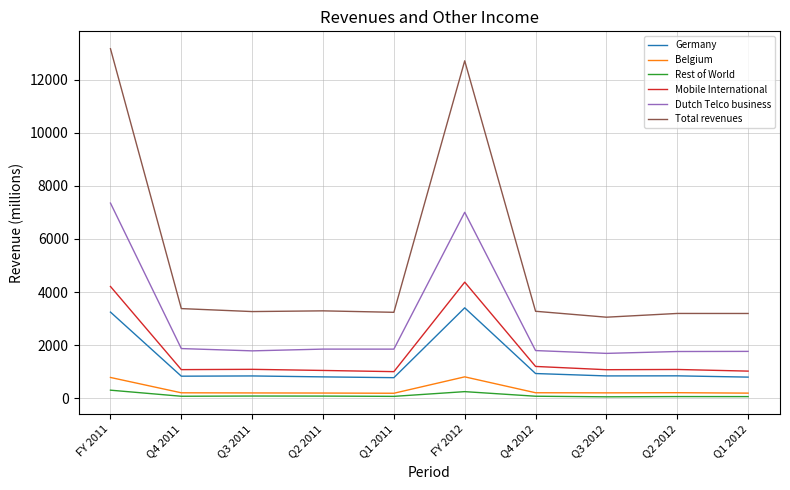

What is the average value of the Mobile International series?

1716